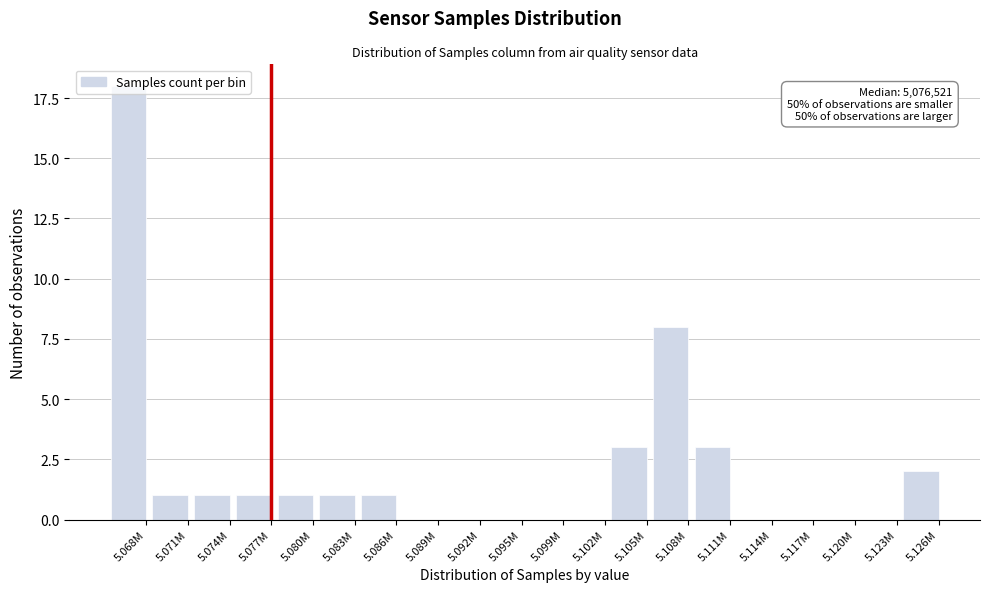

Is it true that the value at 5.102M is -9?

False